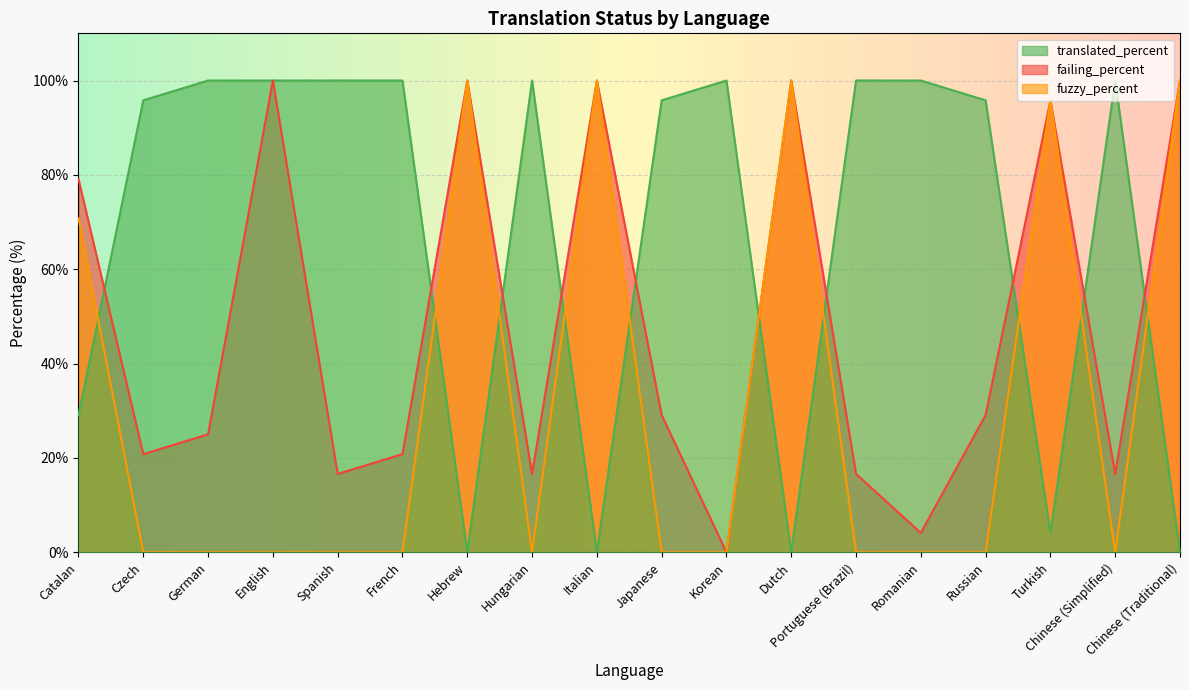

What is the difference between the second highest and second lowest values in the failing_percent series?

95.9